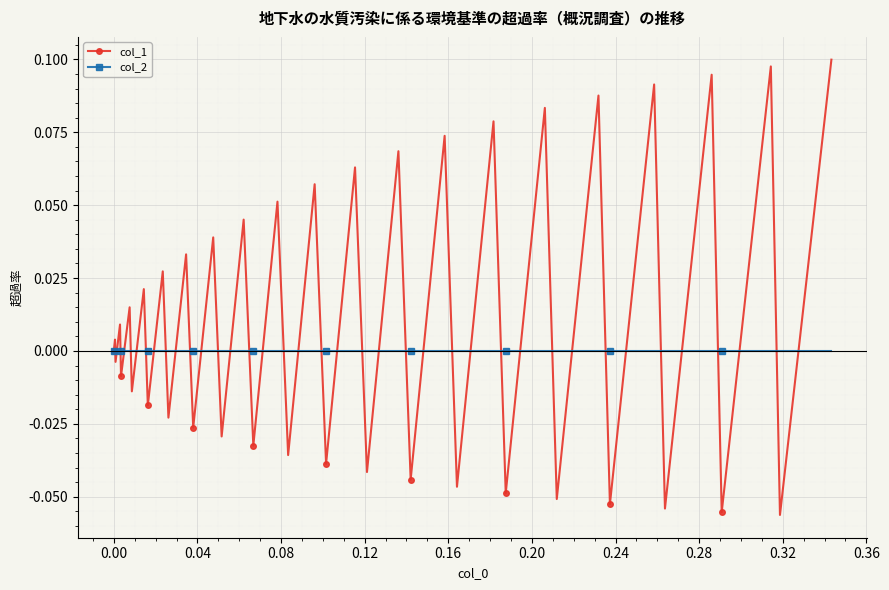

How many interior local peaks does the col_1 series have?

19